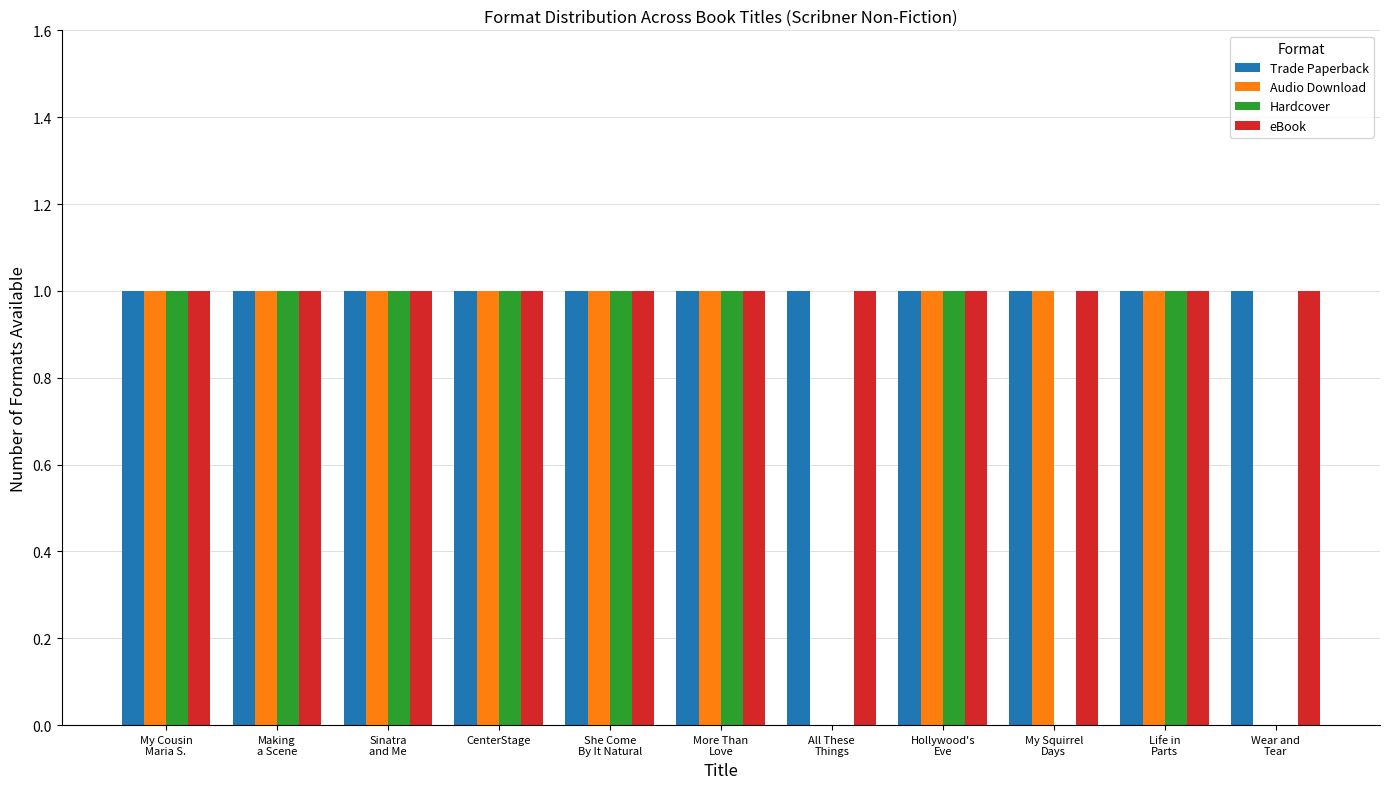

What is the label of the 10th bar from the left?

Life in
Parts